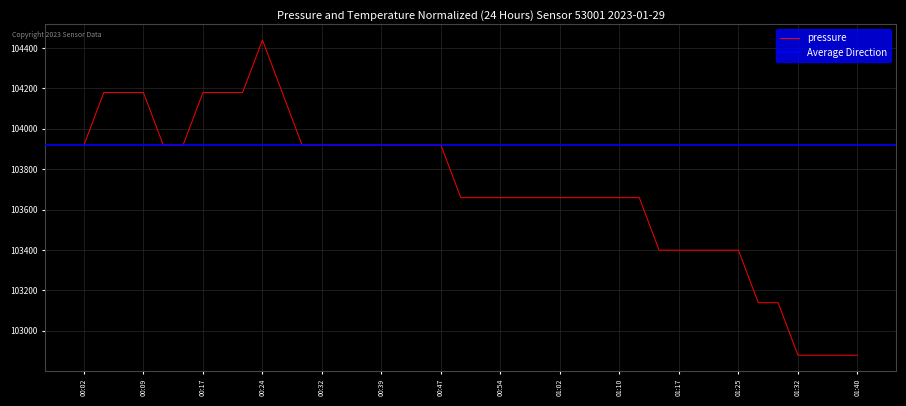

What is the change in value from 00:04 to 00:47?

-260.1